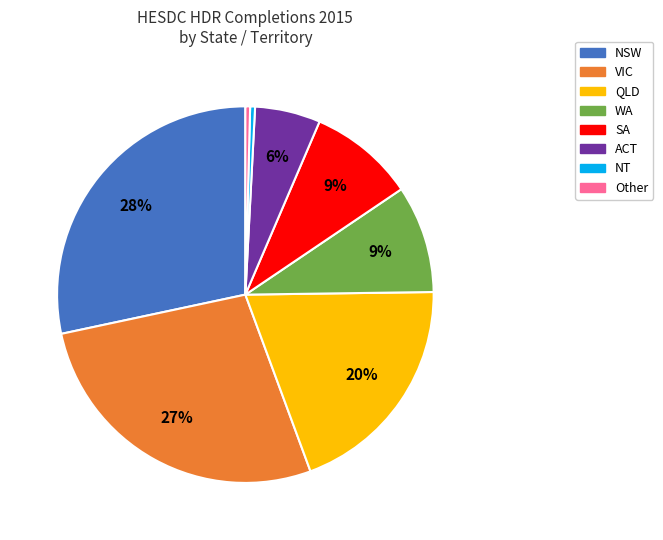

Count the number of slices in the pie.

8